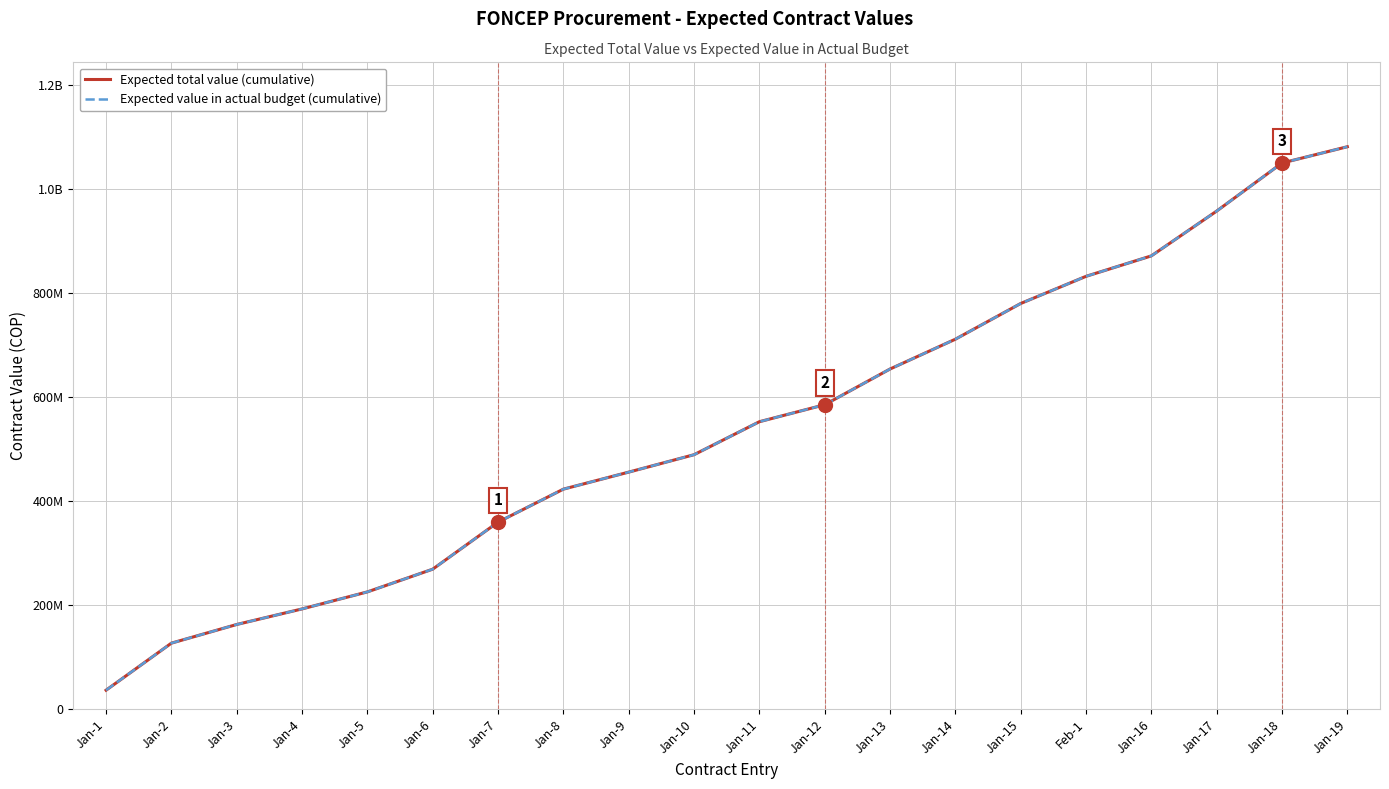

Reading right to left, what are all the values shown in this chart?

Expected total value (cumulative): Jan-19=1081445622	Jan-18=1050150622	Jan-17=957787582	Jan-16=871675582	Feb-1=832363582	Jan-15=780163582	Jan-14=711523582	Jan-13=654225082	Jan-12=585585082	Jan-11=552934282	Jan-10=489546282	Jan-9=456070115	Jan-8=423352615	Jan-7=359964615	Jan-6=269547015	Jan-5=225867015	Jan-4=193149515	Jan-3=163249515	Jan-2=127369515	Jan-1=36951915
Expected value in actual budget (cumulative): Jan-19=1081445622	Jan-18=1050150622	Jan-17=957787582	Jan-16=871675582	Feb-1=832363582	Jan-15=780163582	Jan-14=711523582	Jan-13=654225082	Jan-12=585585082	Jan-11=552934282	Jan-10=489546282	Jan-9=456070115	Jan-8=423352615	Jan-7=359964615	Jan-6=269547015	Jan-5=225867015	Jan-4=193149515	Jan-3=163249515	Jan-2=127369515	Jan-1=36951915